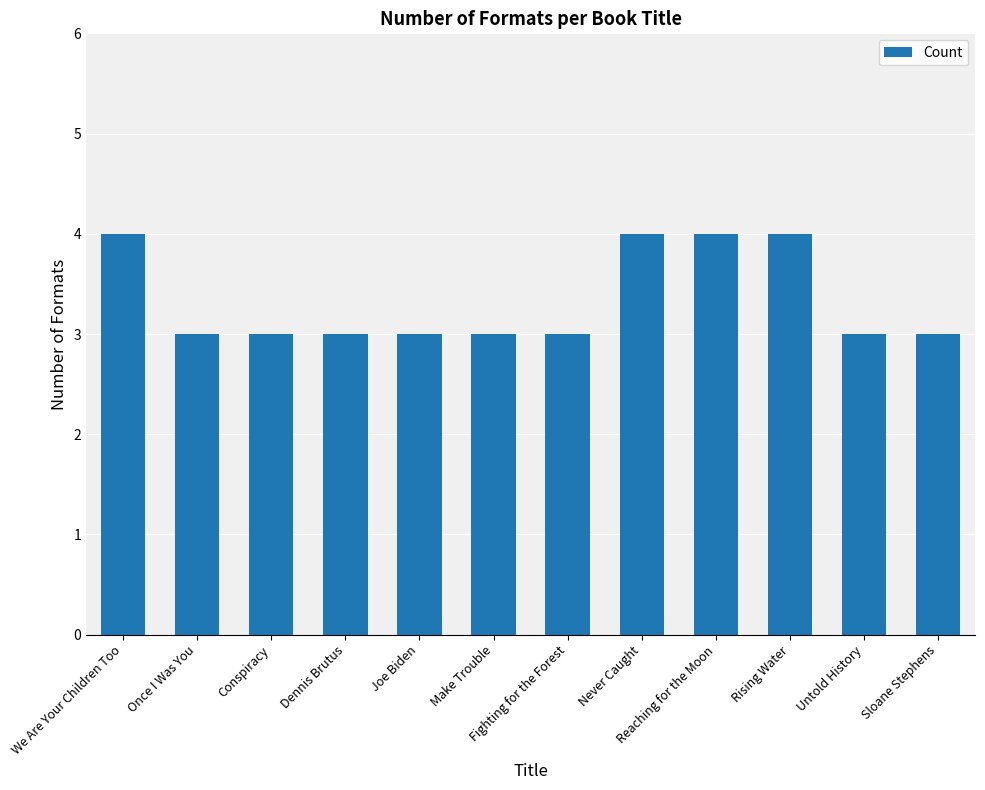

Reading left to right, list all the values displayed in this chart.

We Are Your Children Too=4	Once I Was You=3	Conspiracy=3	Dennis Brutus=3	Joe Biden=3	Make Trouble=3	Fighting for the Forest=3	Never Caught=4	Reaching for the Moon=4	Rising Water=4	Untold History=3	Sloane Stephens=3